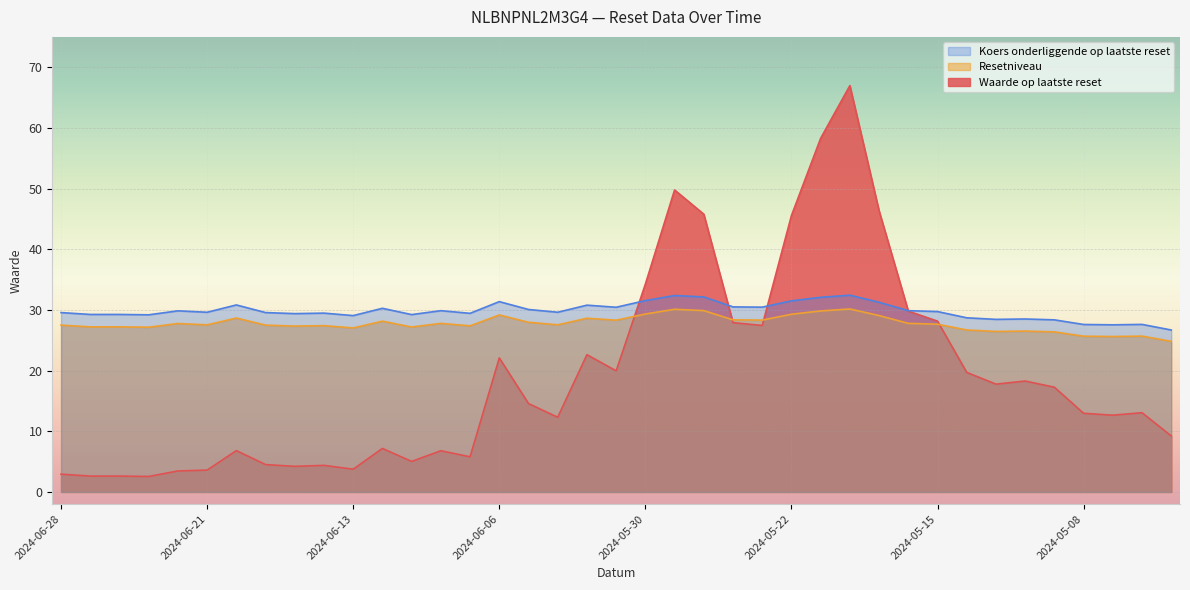

What is the minimum value for Waarde op laatste reset?

2.5